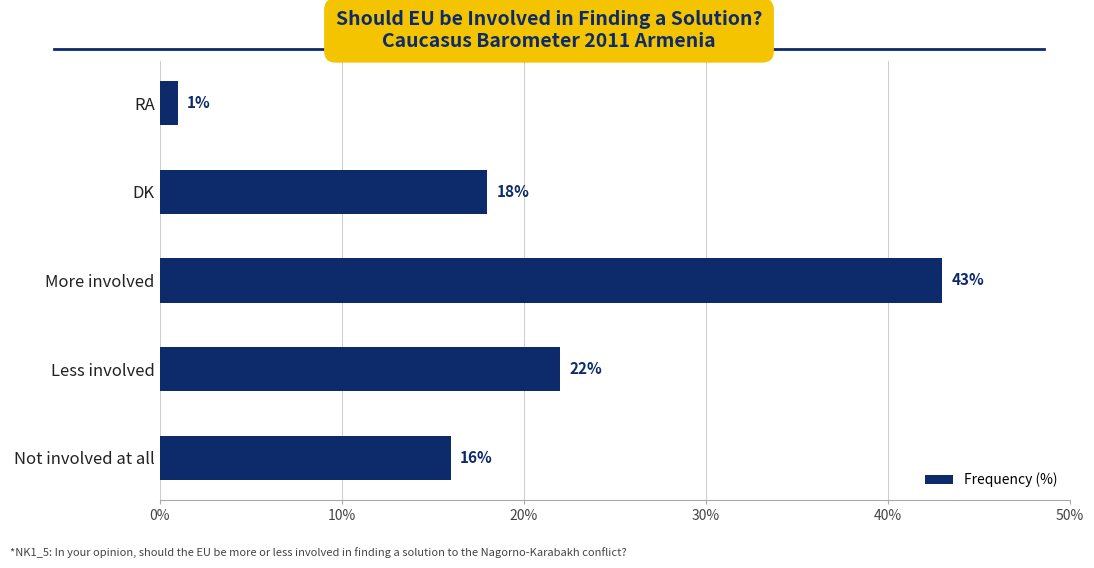

Are the bars horizontal?

Yes